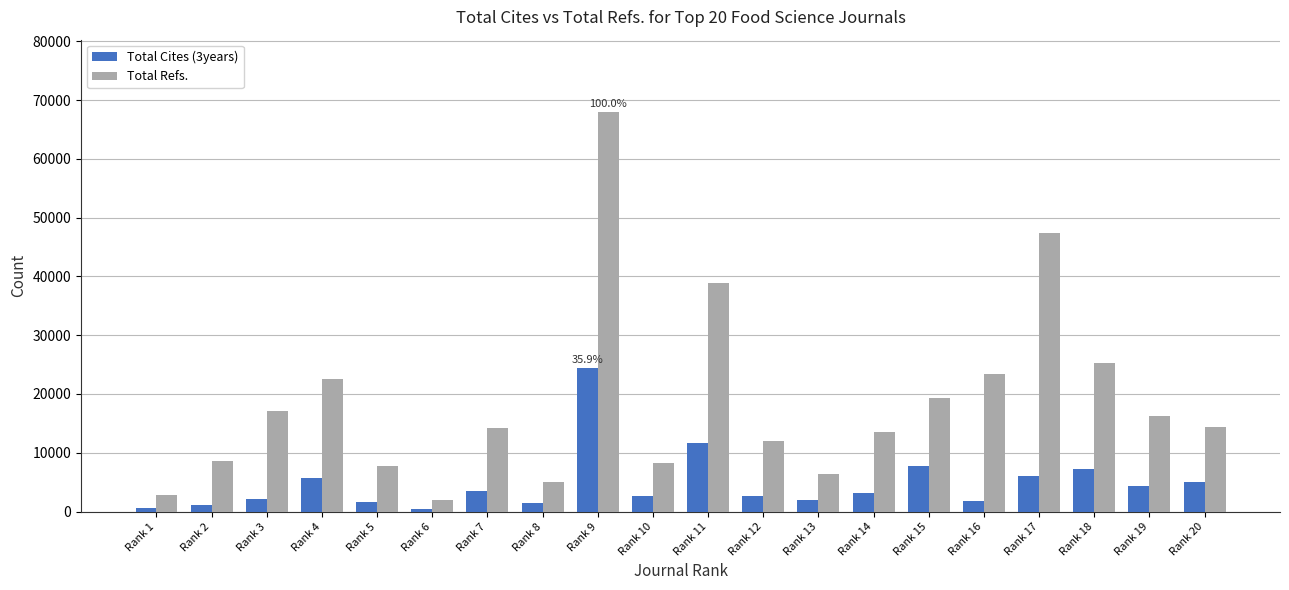

Rank the series by their average value, from highest to lowest.

Total Refs., Total Cites (3years)